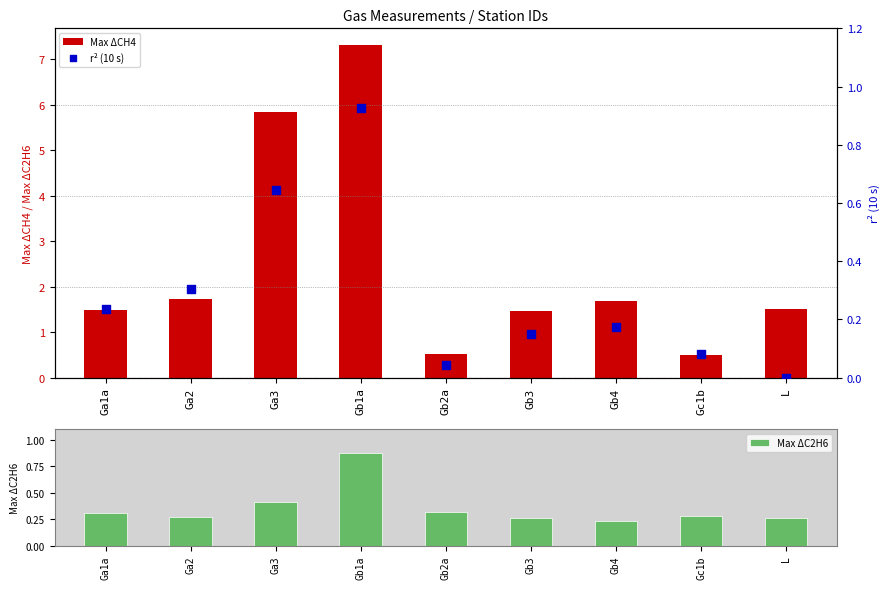

What are all the series names shown in the legend?

Max ΔCH4, Max ΔC2H6, r² (10 s)